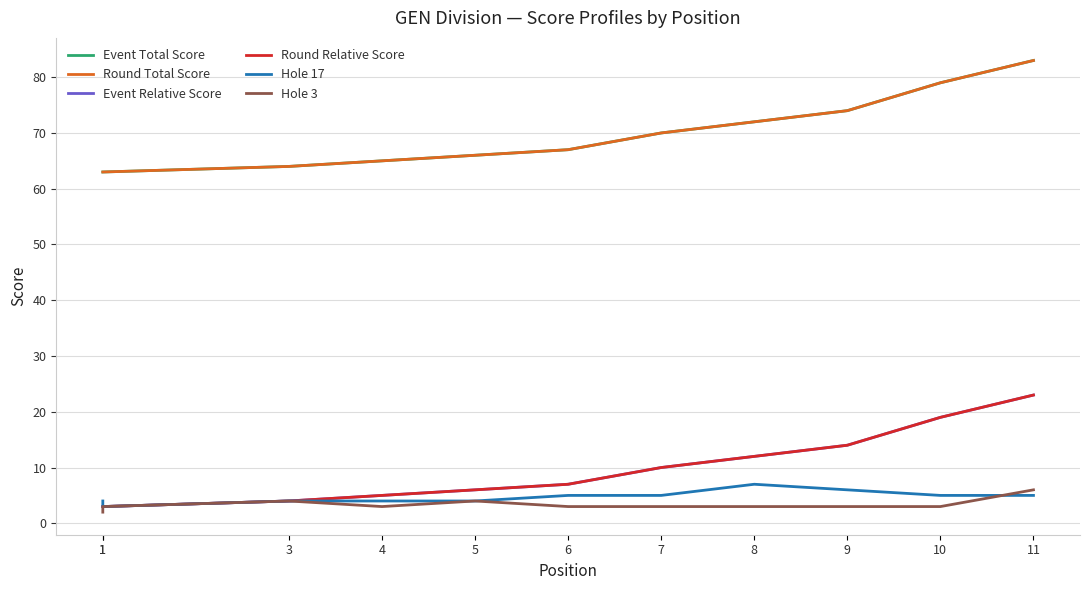

True or false: Hole 3 and Event Total Score intersect in this chart.

False